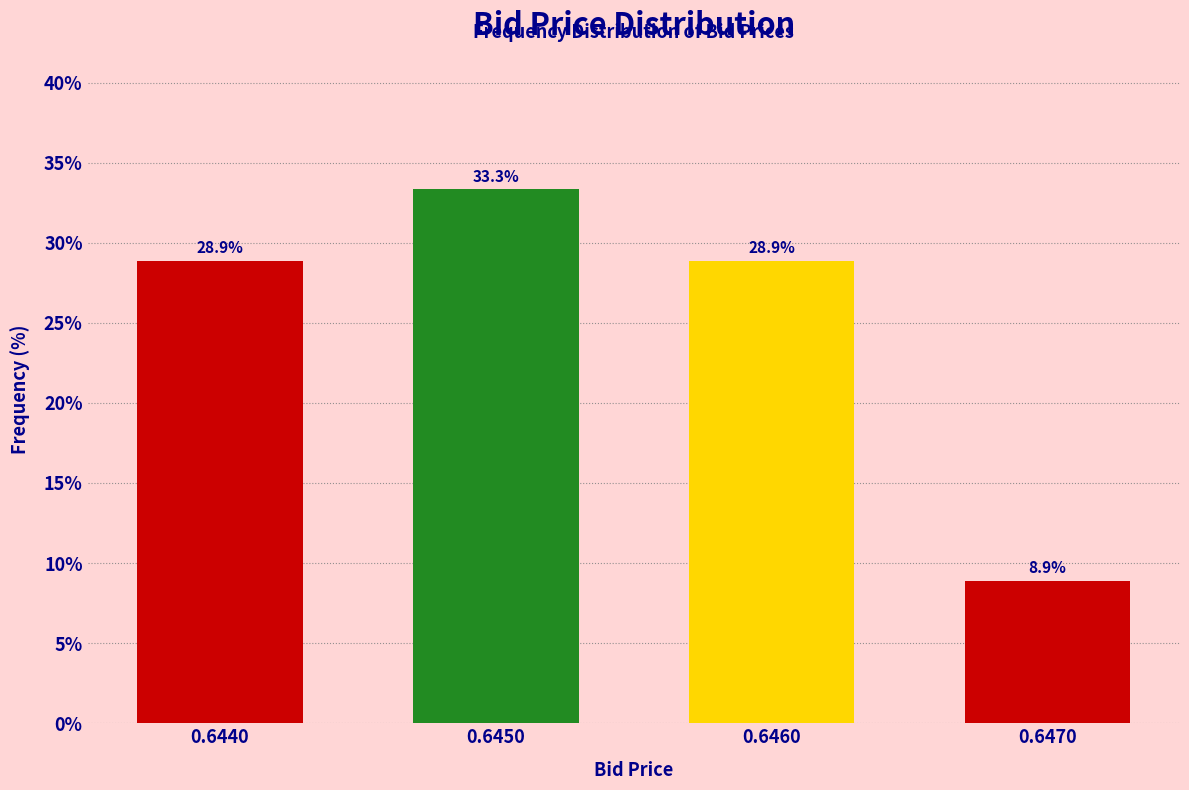

Reading left to right, transcribe all the data shown in this chart.

28.9	33.3	28.9	8.9